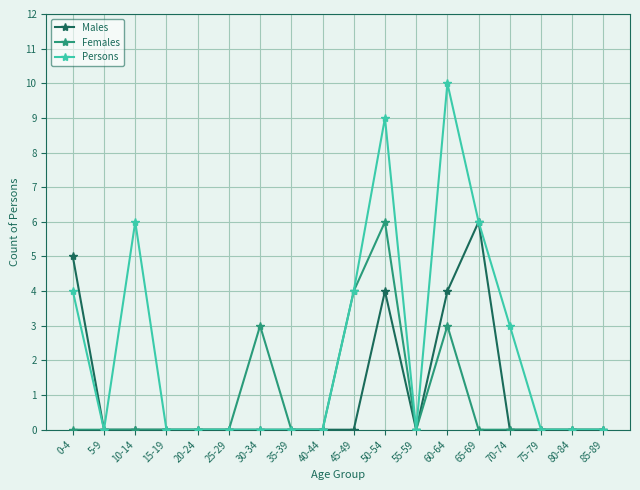

Is it true that Females equals 5 at 60-64?

False